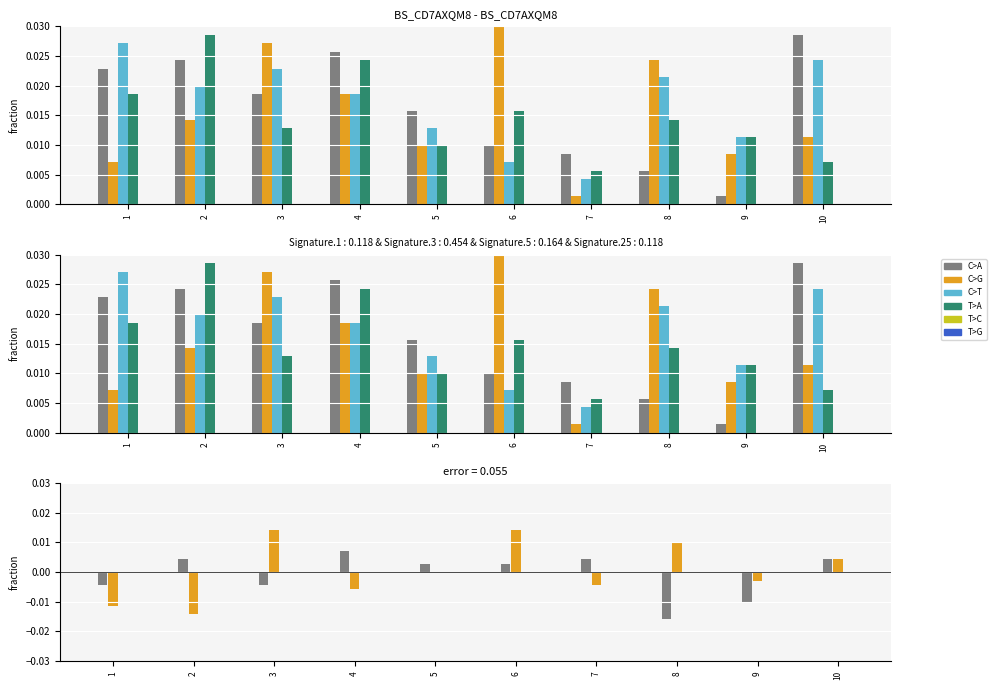

How many groups of bars are there?

10